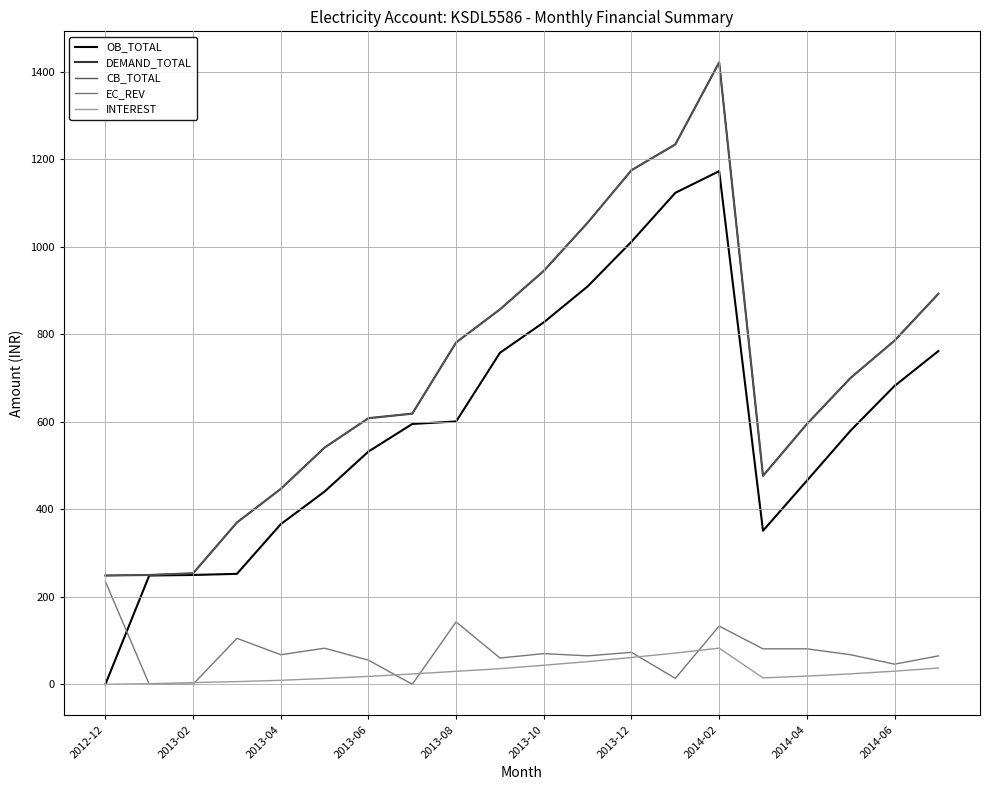

At which category does DEMAND_TOTAL reach its first local valley?

15